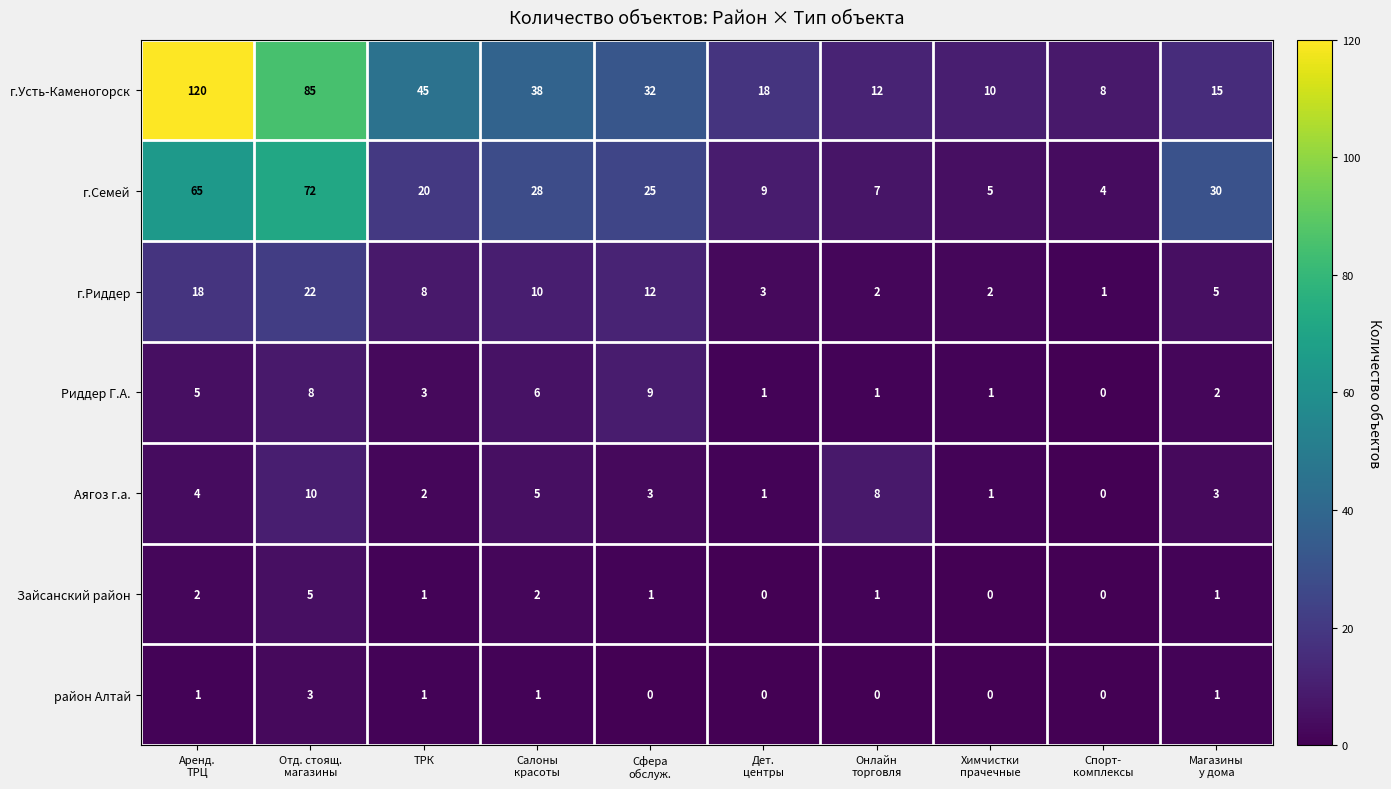

Which series has the largest range (max minus min)?

г.Усть-Каменогорск